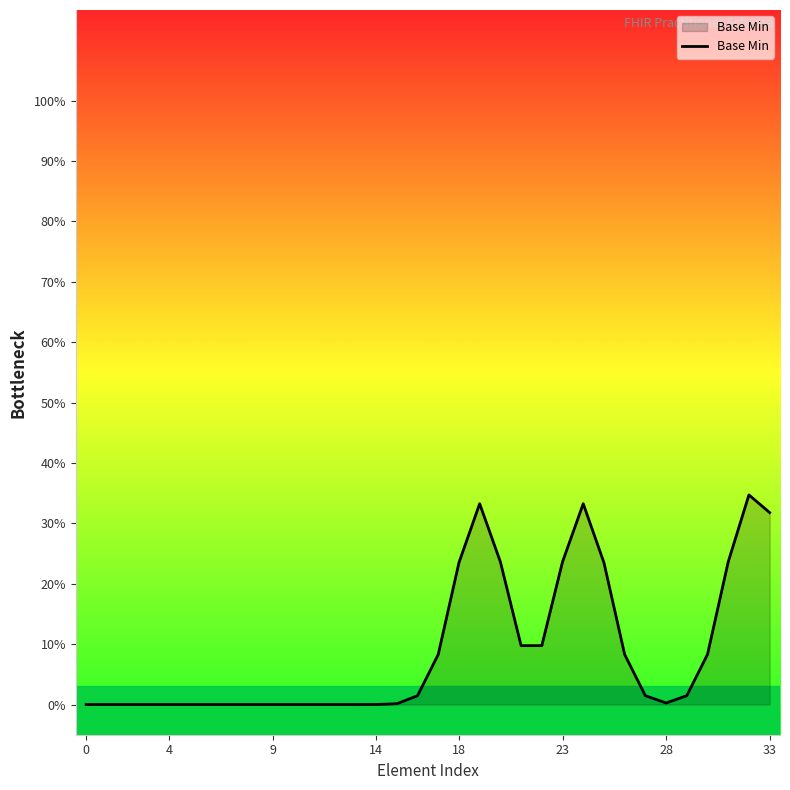

How many points are higher than both their immediate neighbors (excluding endpoints)?

3